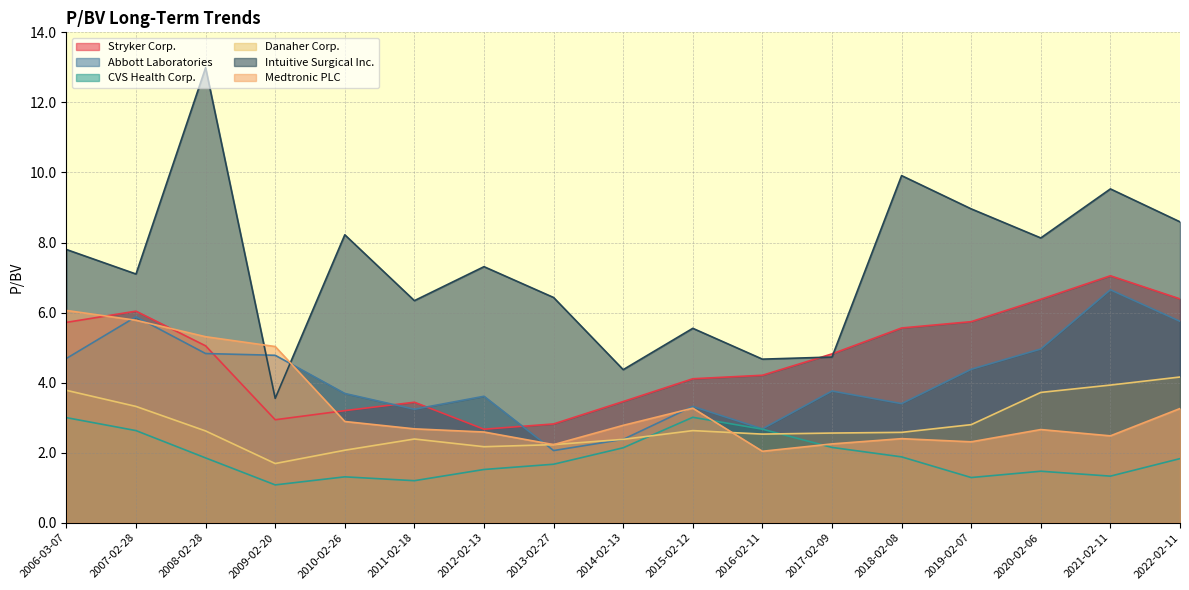

Does the chart have visible grid lines?

Yes